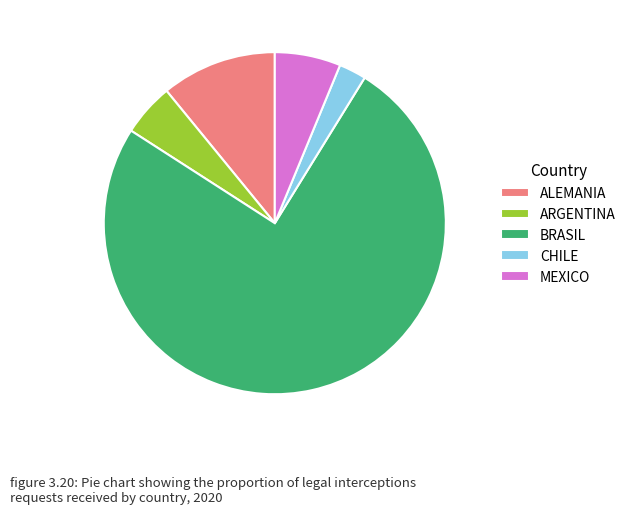

What is the largest slice in the pie chart?

BRASIL